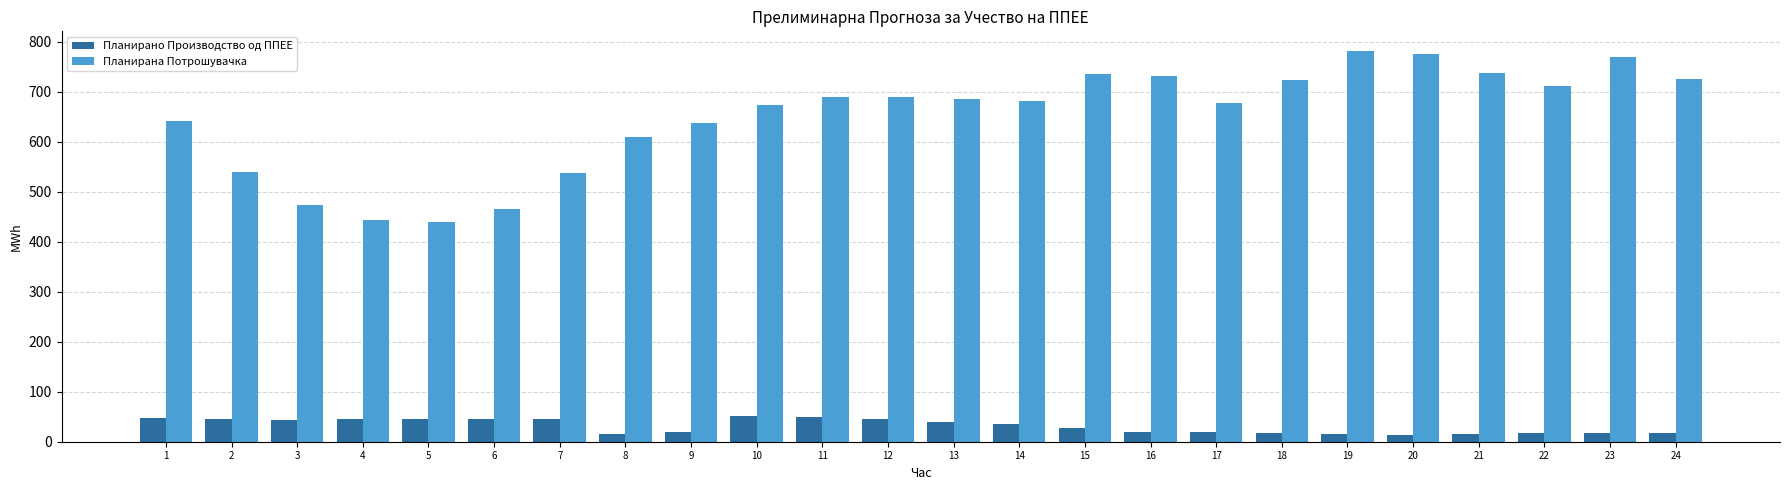

What is the value of the Планирано Производство од ППЕЕ bar at the 2nd from the left?

45.3